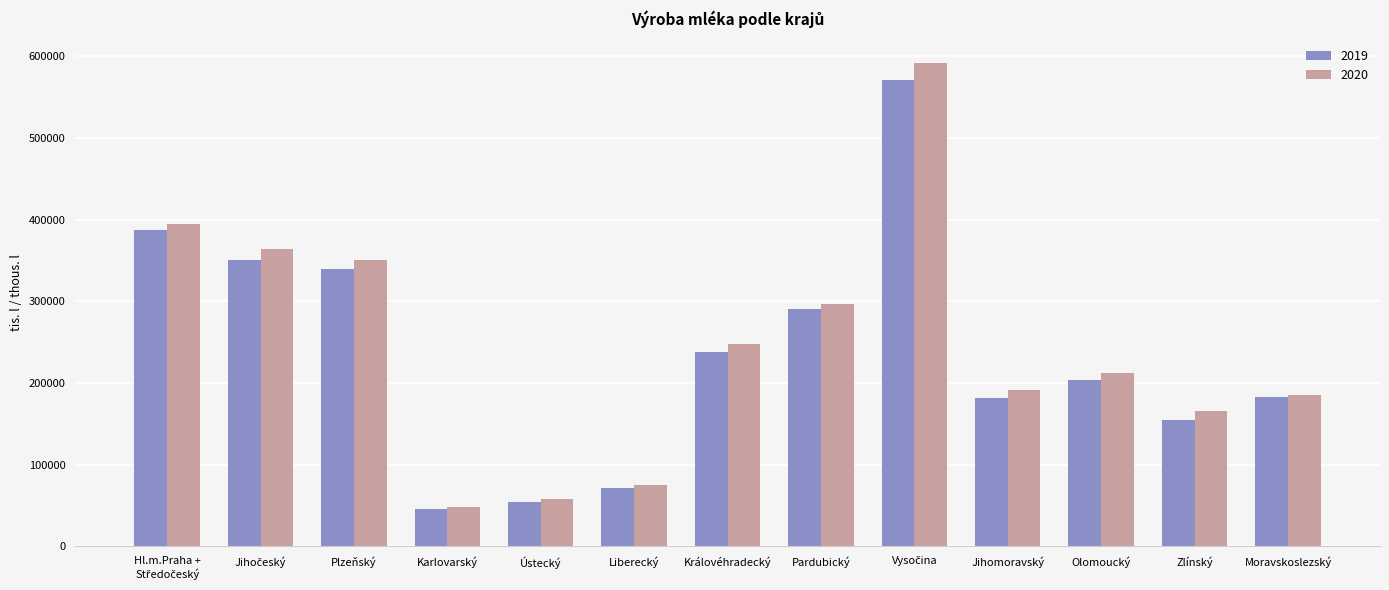

Between Karlovarský and Královéhradecký, which series saw the biggest shift?

2020